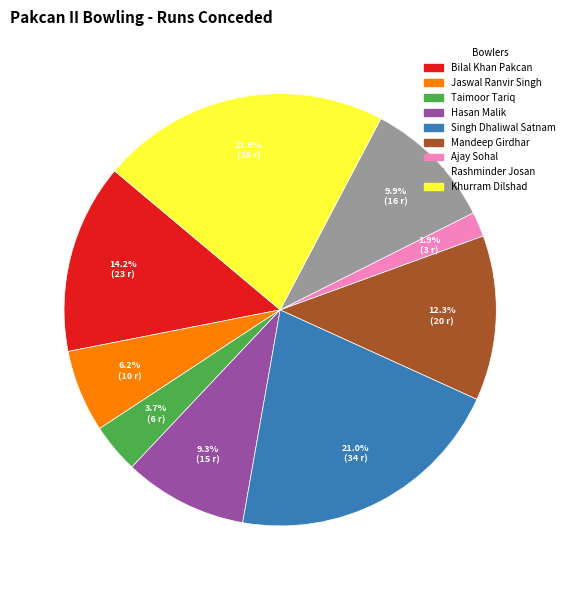

What percentage is the Khurram Dilshad slice, to the nearest percent?

22%